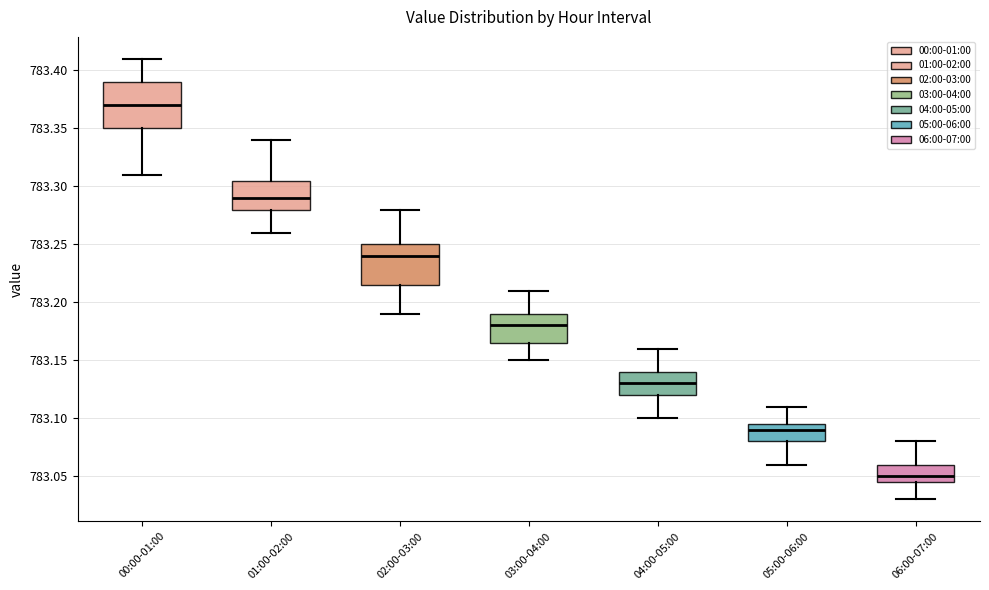

Where is the upper edge of the box for 00:00-01:00 on the y-axis? The values are not printed on the chart, so give them approximately, as read against the axis.

783.390